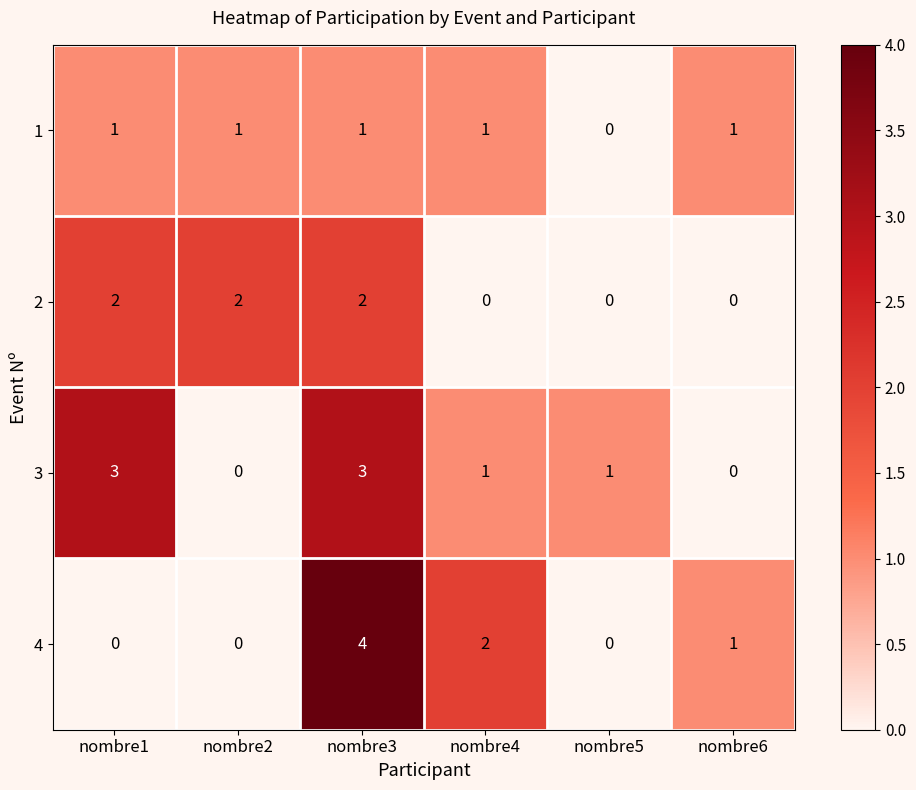

Which series has the largest range (max minus min)?

4